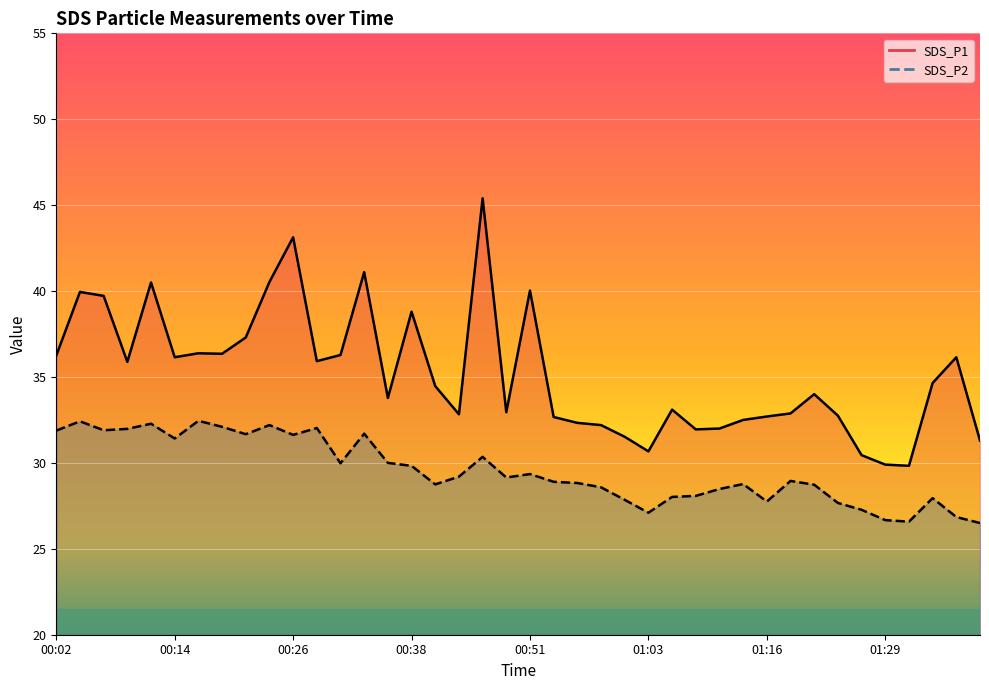

True or false: SDS_P1 and SDS_P2 intersect in this chart.

False